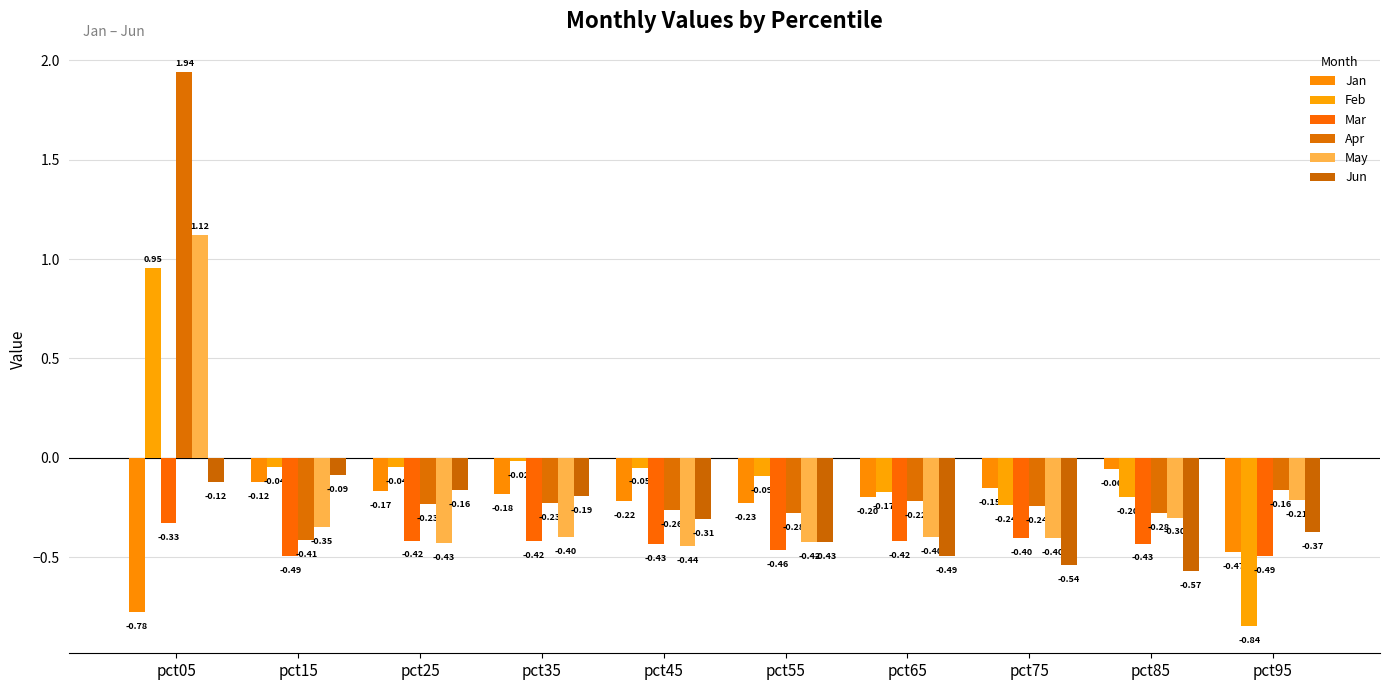

Which series changed the most between pct25 and pct85?

Jun